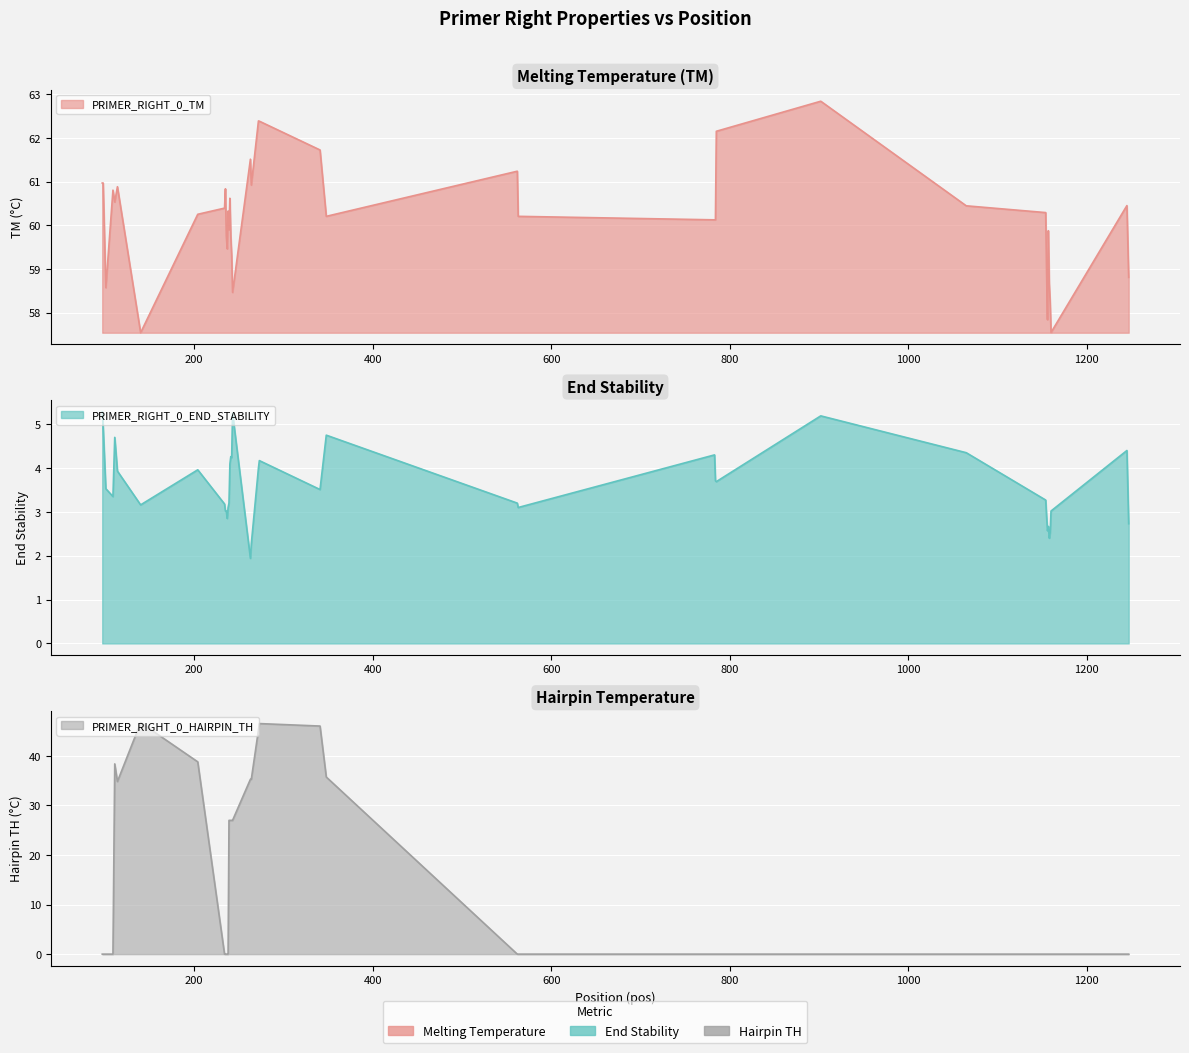

Between 1158 and 242, which is larger?

242